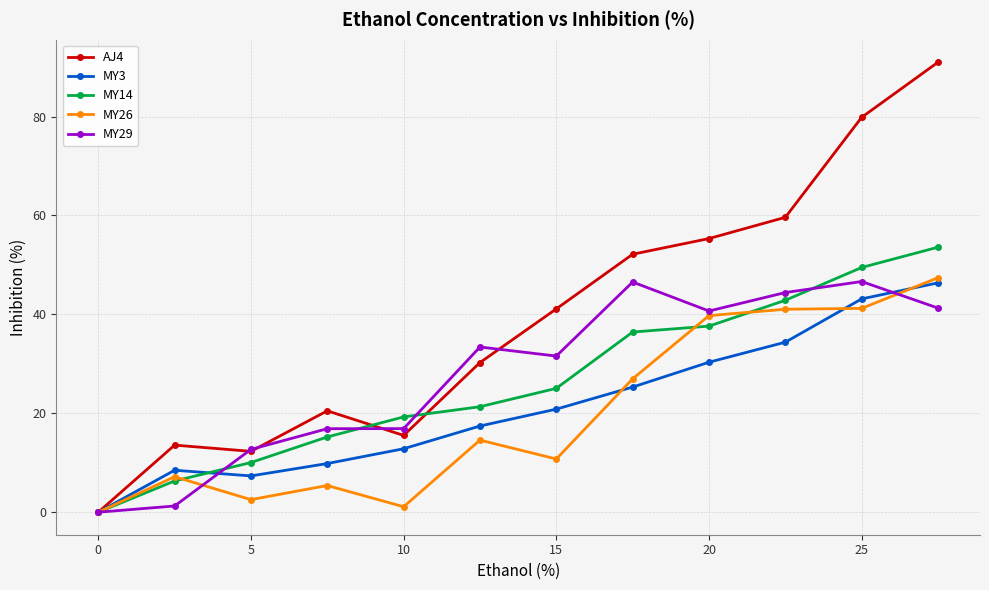

Which series has the largest total across all categories?

AJ4